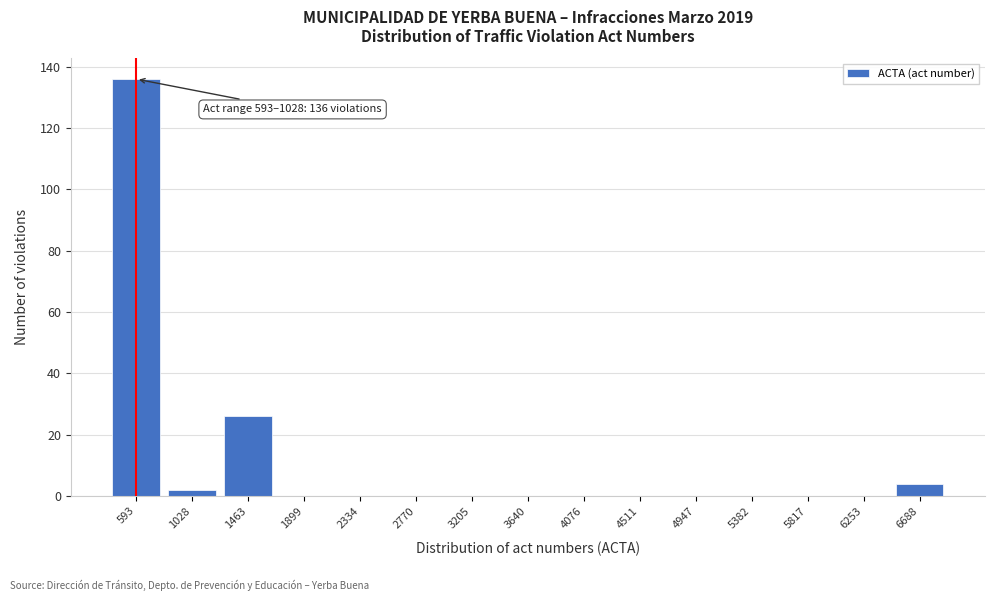

Reading left to right, what are all the values shown in this chart?

593=136	1028=2	1463=26	1899=0	2334=0	2770=0	3205=0	3640=0	4076=0	4511=0	4947=0	5382=0	5817=0	6253=0	6688=4